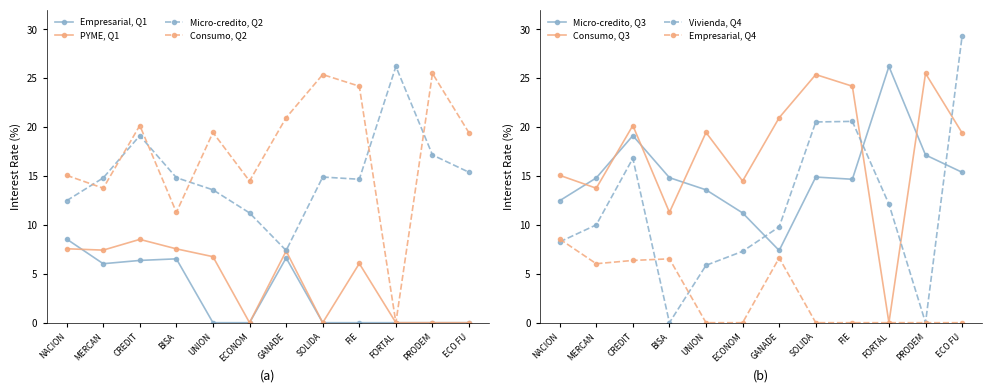

True or false: PYME, Q1 has more than 1 interior local peaks.

True